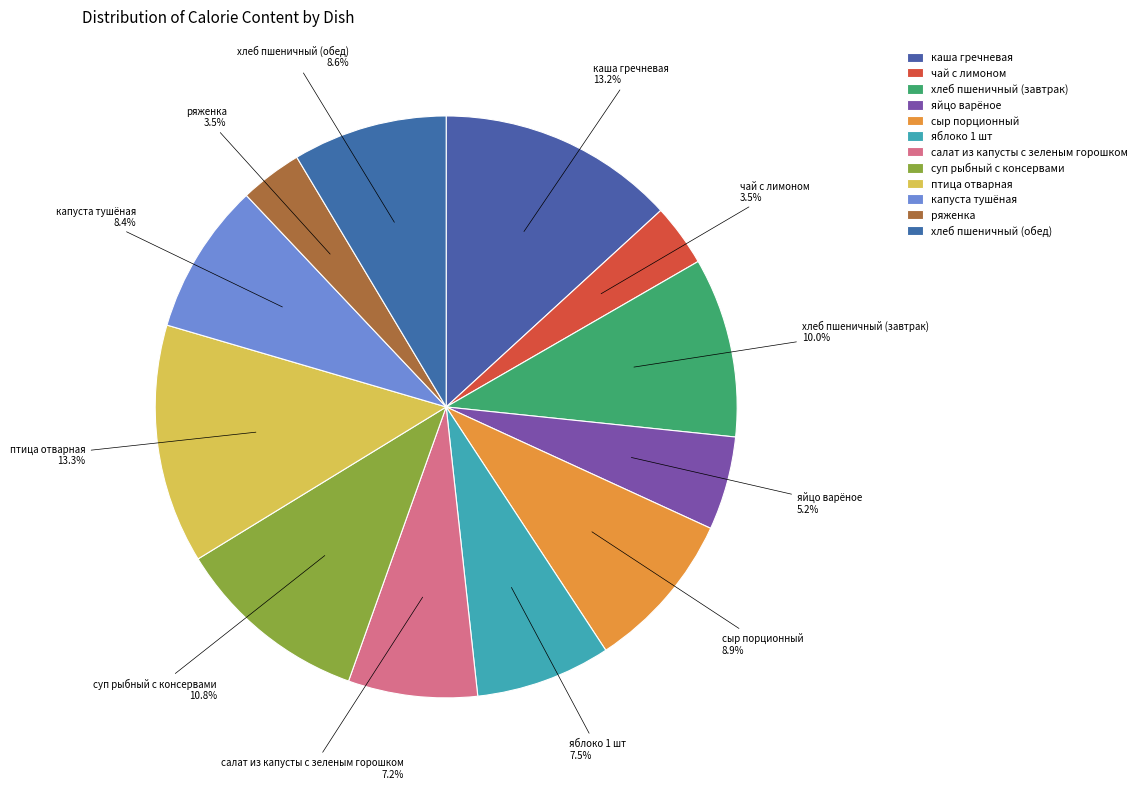

Is there any slice that represents more than half of the pie?

No